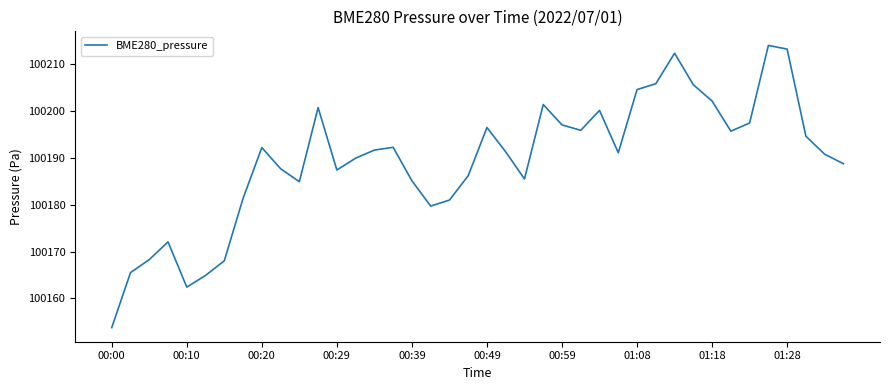

Does the chart have visible grid lines?

No